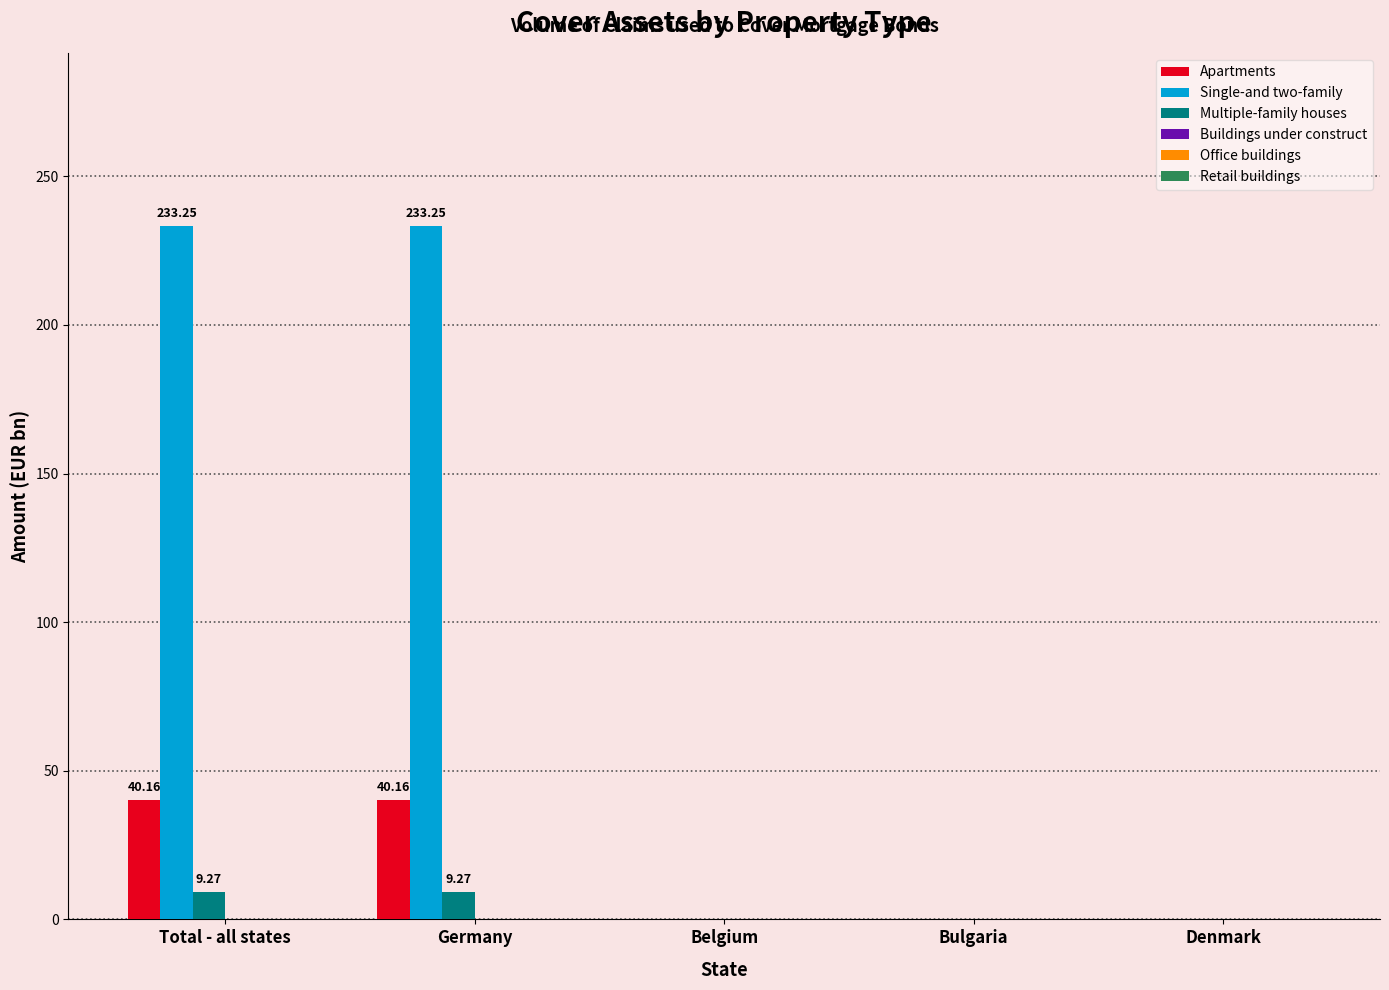

Count the number of data series in this chart.

3